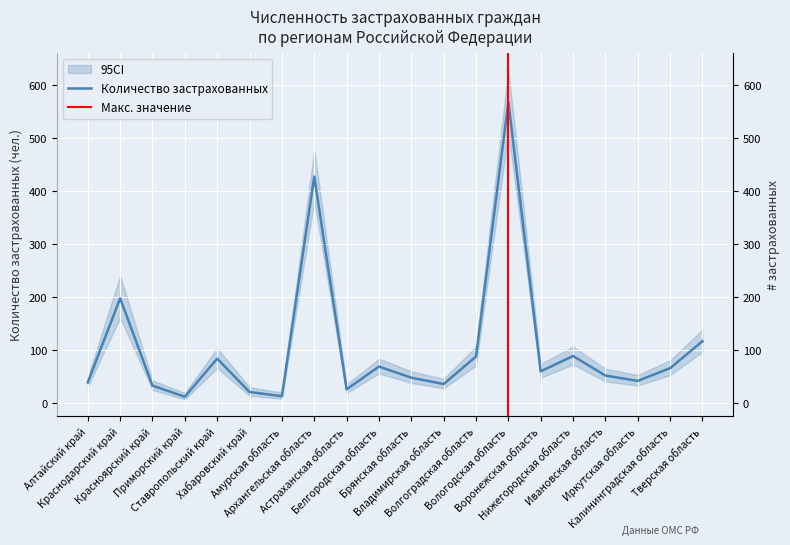

At which label does the data first exceed 59?

Краснодарский край